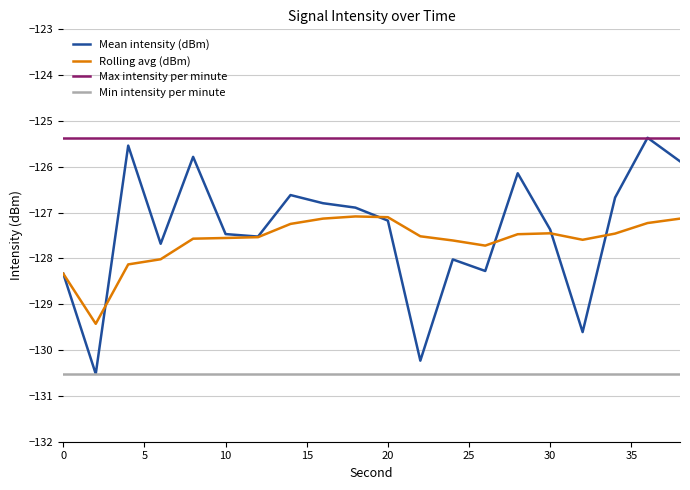

True or false: Max intensity per minute and Min intensity per minute cross at least once.

False